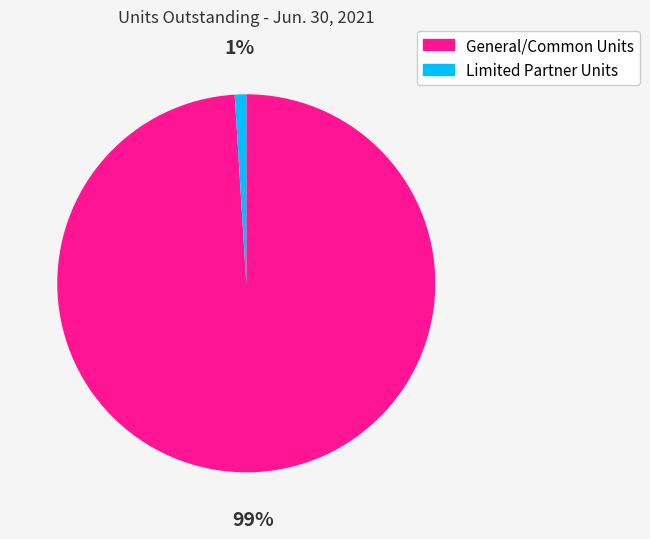

Combined, do General/Common Units and Limited Partner Units account for over 50%?

Yes